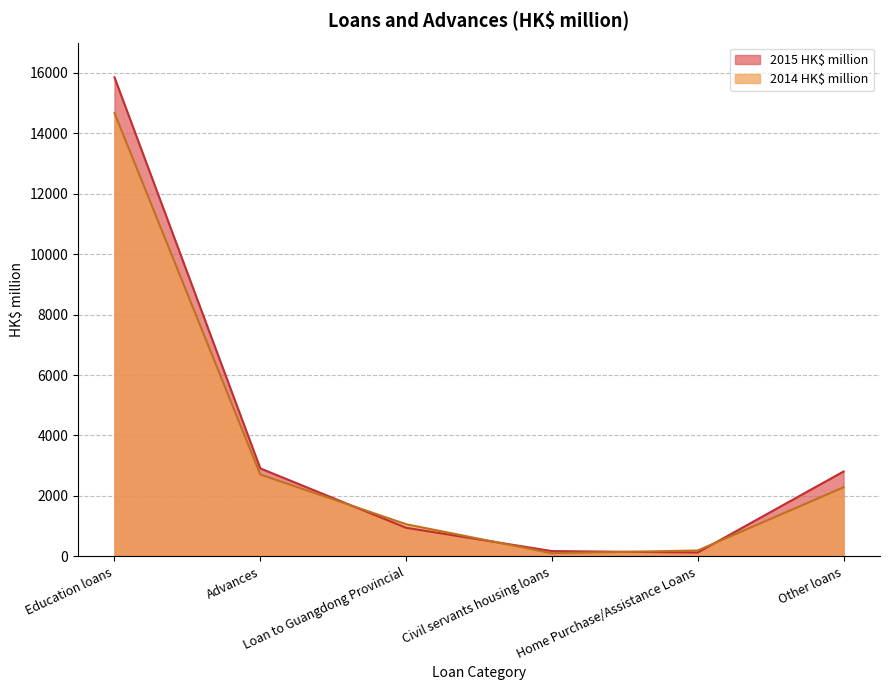

What is the total value across all series at Home Purchase/Assistance Loans?

323